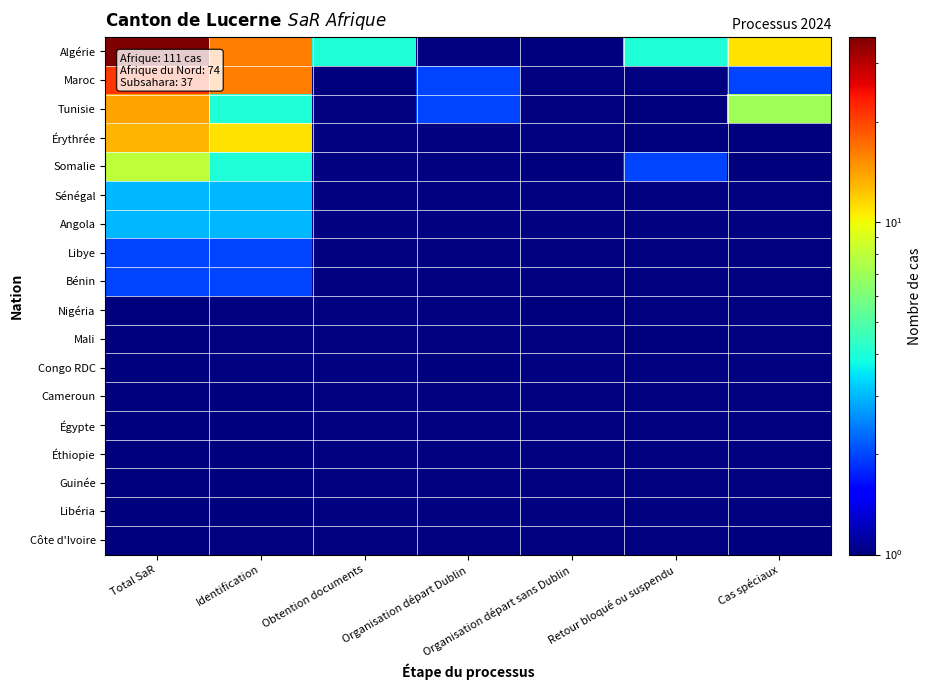

Which label corresponds to the largest value in the chart?

Total SaR